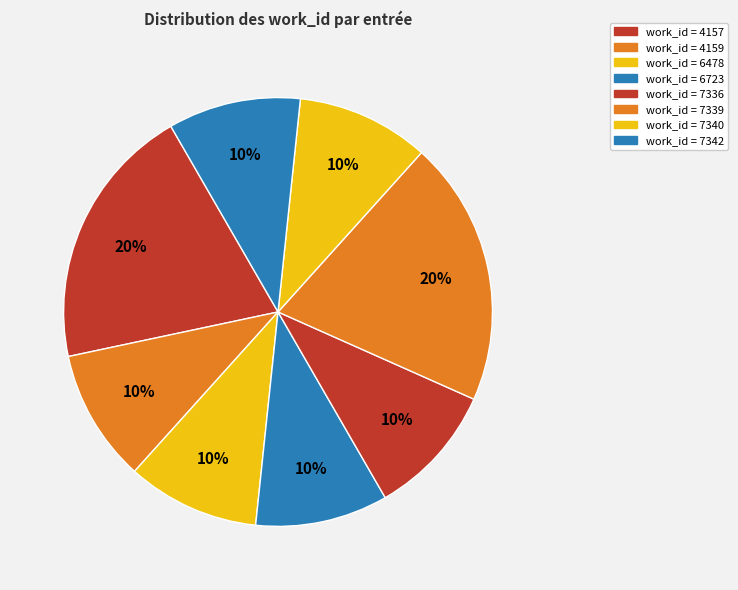

To the nearest percent, what is the average slice percentage?

10%